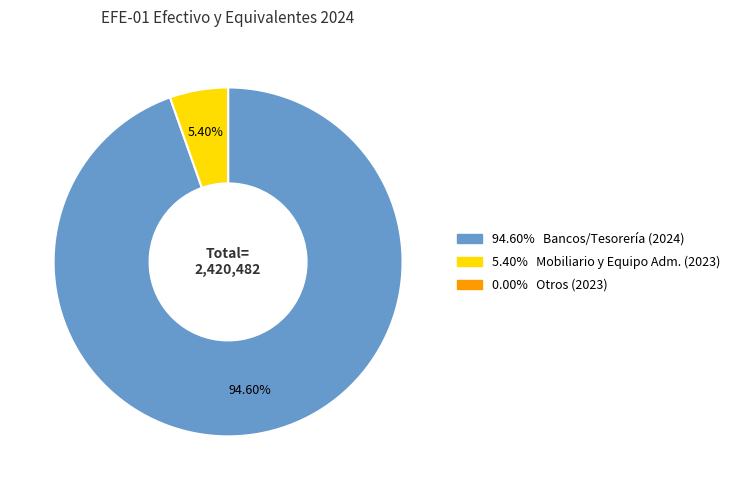

Does any single category account for the majority?

Yes